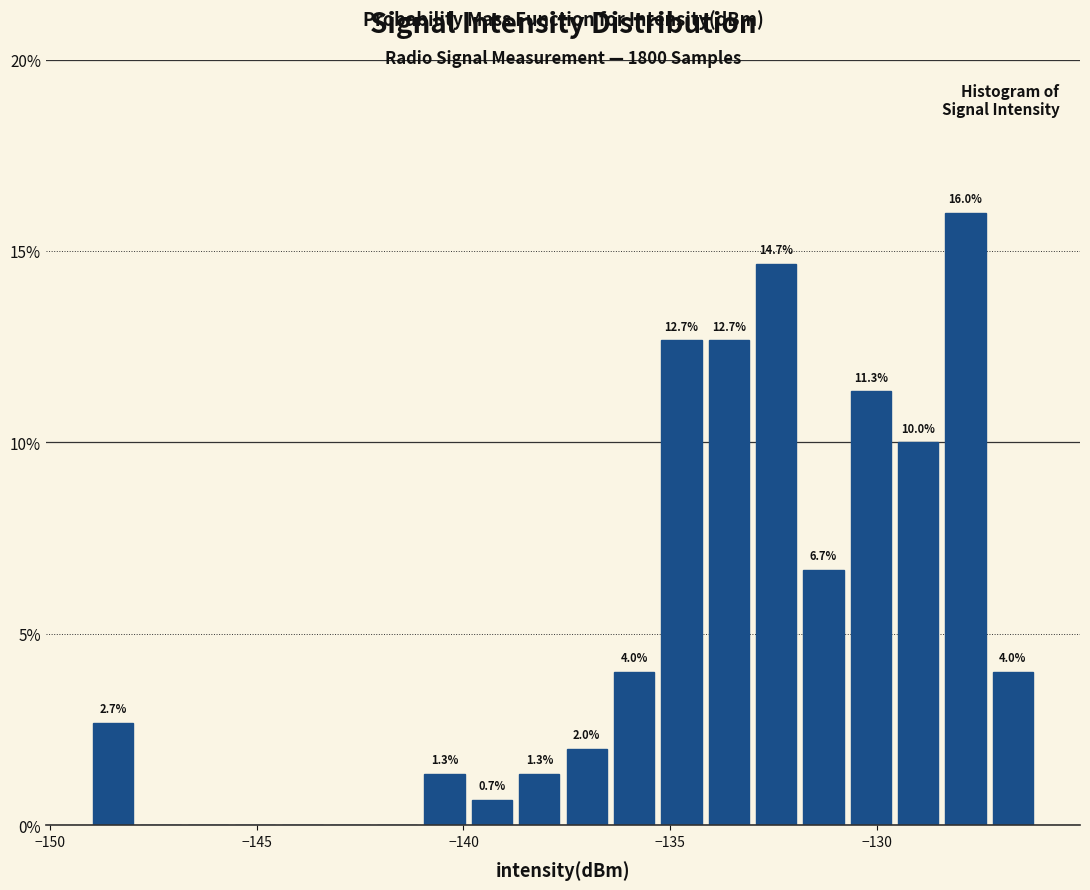

Around what value on the x-axis is the tallest bar? Give the approximate position of its centre, as read against the axis.

-128.0